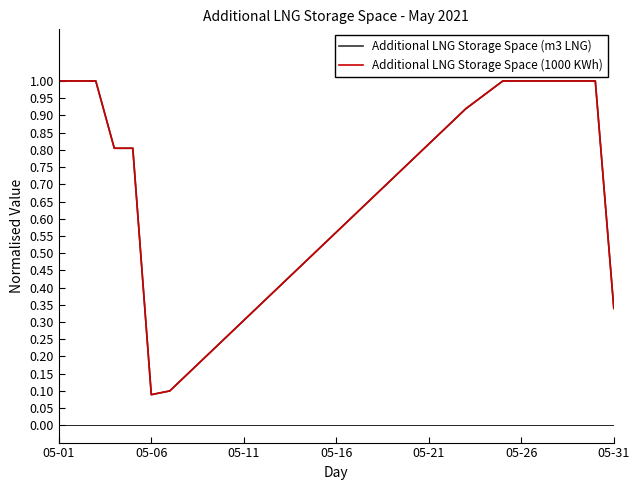

At how many categories does at least one series exceed 0?

31